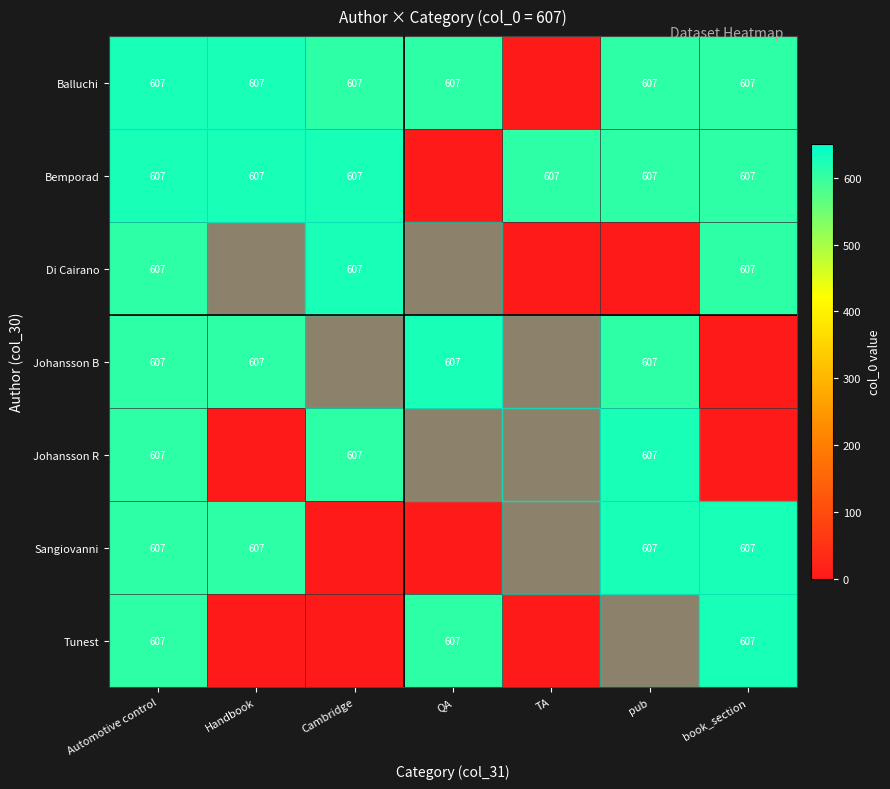

True or false: Bemporad has a value of 607 at Automotive control.

True